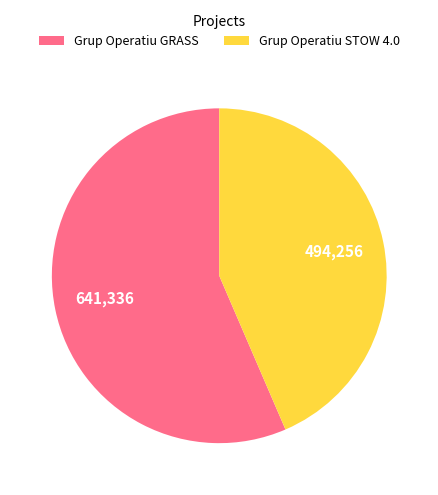

Is the sum of Grup Operatiu GRASS and Grup Operatiu STOW 4.0 greater than half?

Yes